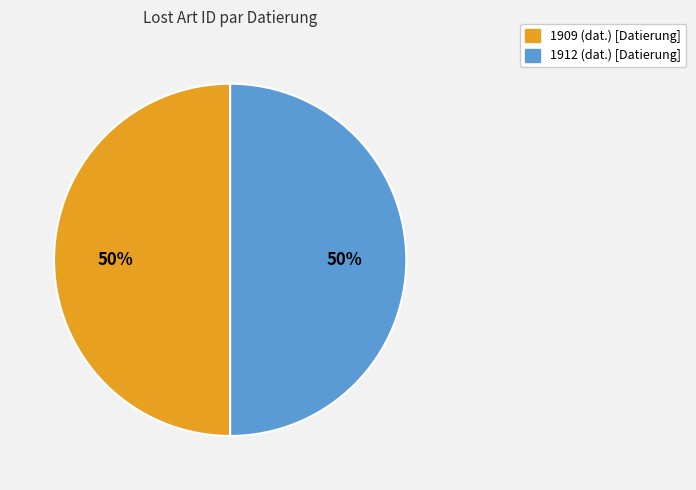

True or false: 1909 (dat.) [Datierung] accounts for 50% of the total.

True